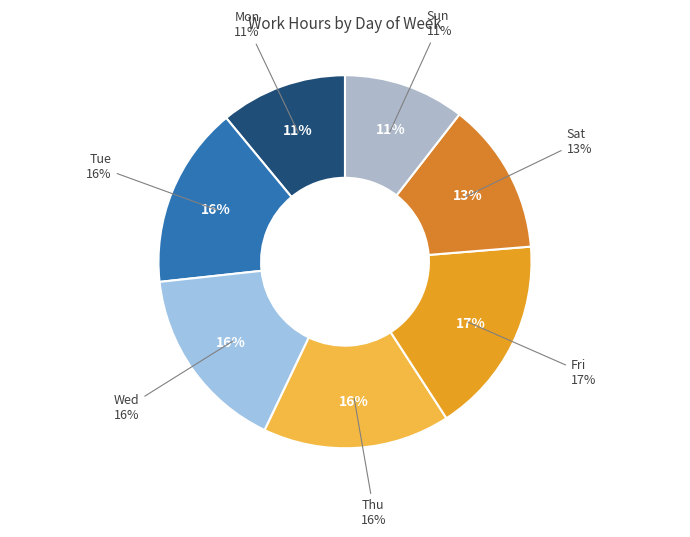

Does any single category account for the majority?

No